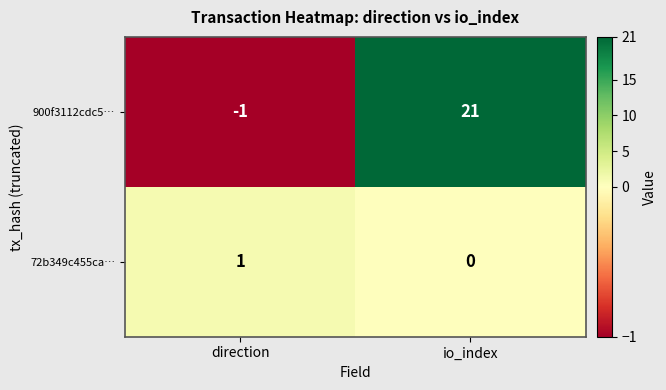

How many data points in 72b349c455ca… are less than 1?

1